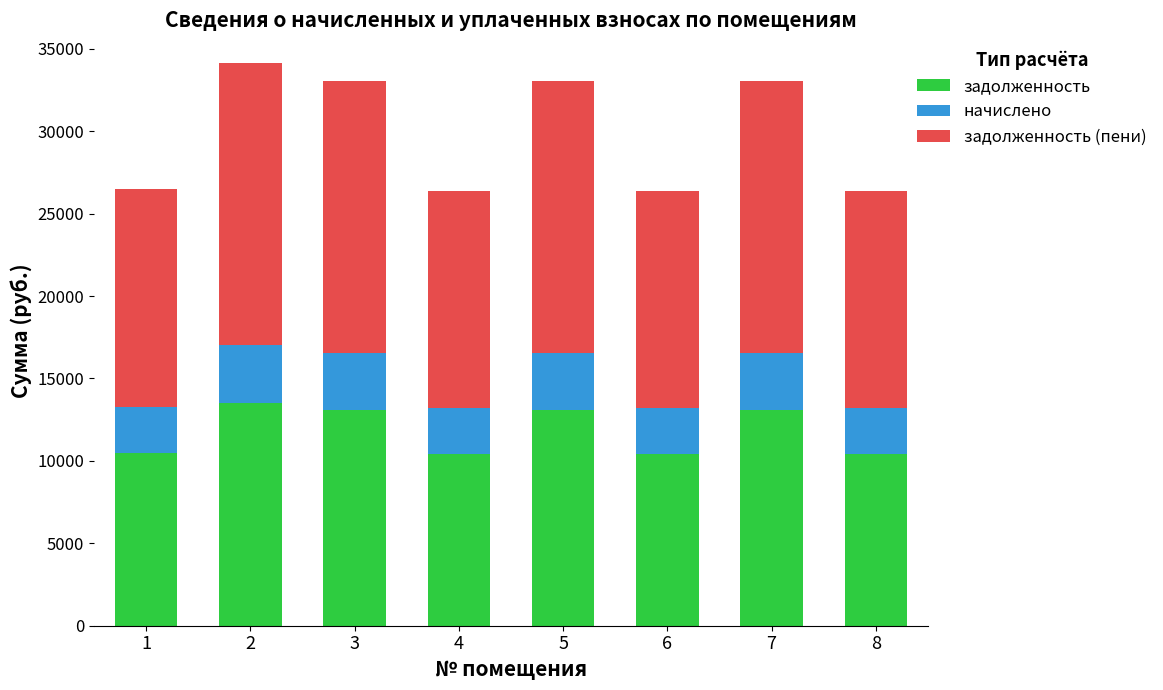

Count the number of categories in the chart.

8